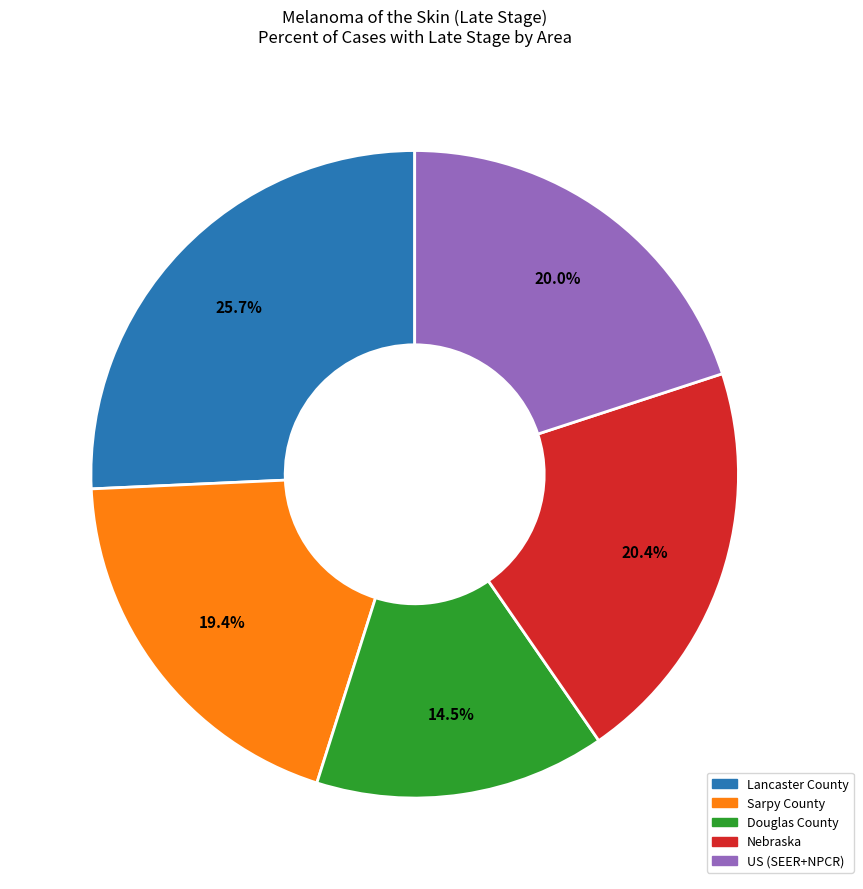

What is the ratio of the value at US (SEER+NPCR) to the value at Lancaster County?

0.8